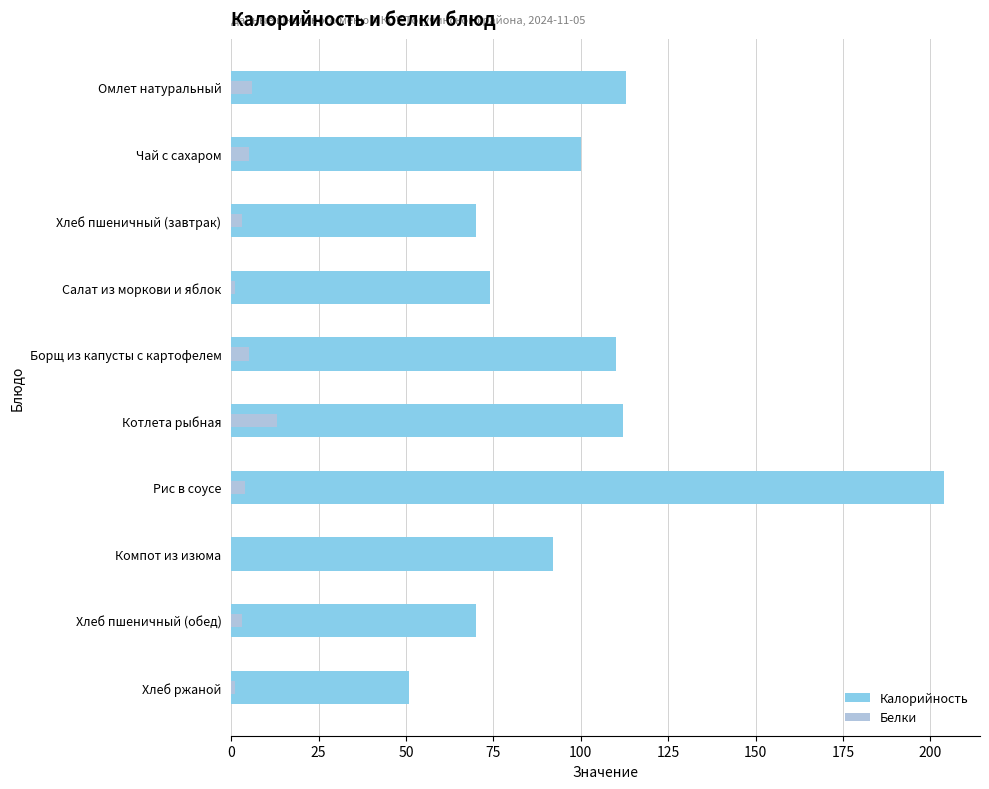

Which series has the largest range (max minus min)?

Калорийность